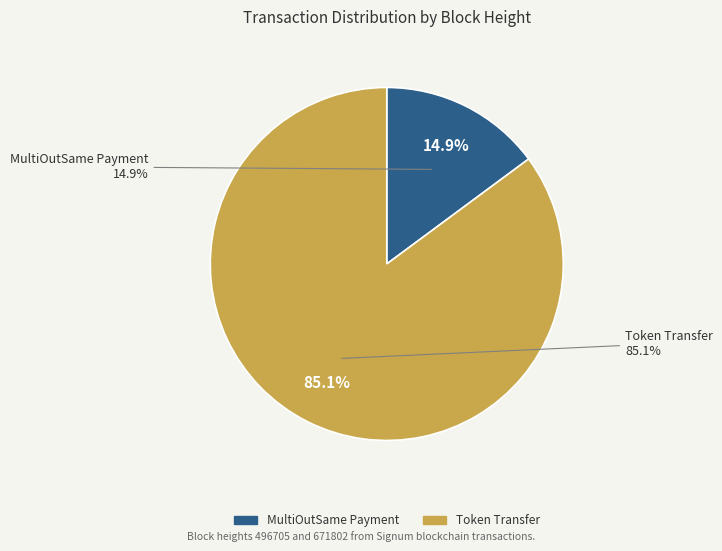

Is there any slice that represents more than half of the pie?

Yes